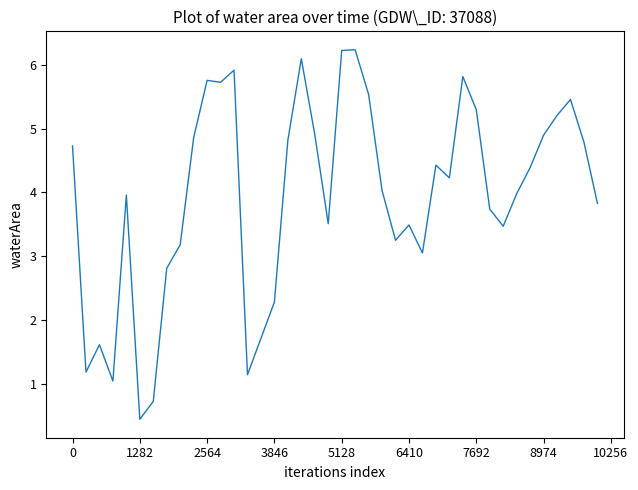

What is the difference between the maximum and second lowest values?

5.5